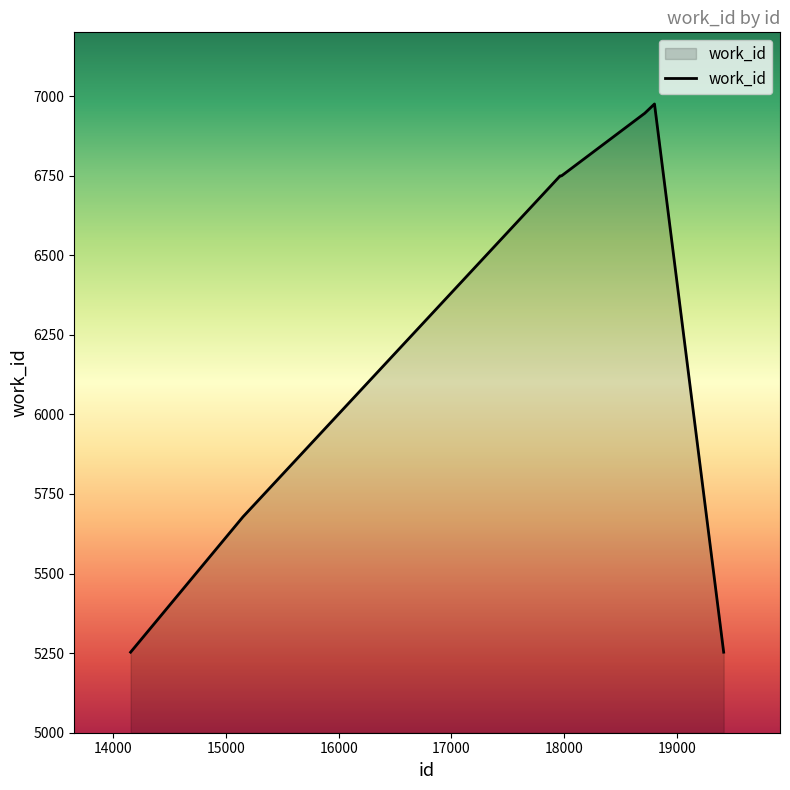

What is the greatest value displayed?

6975